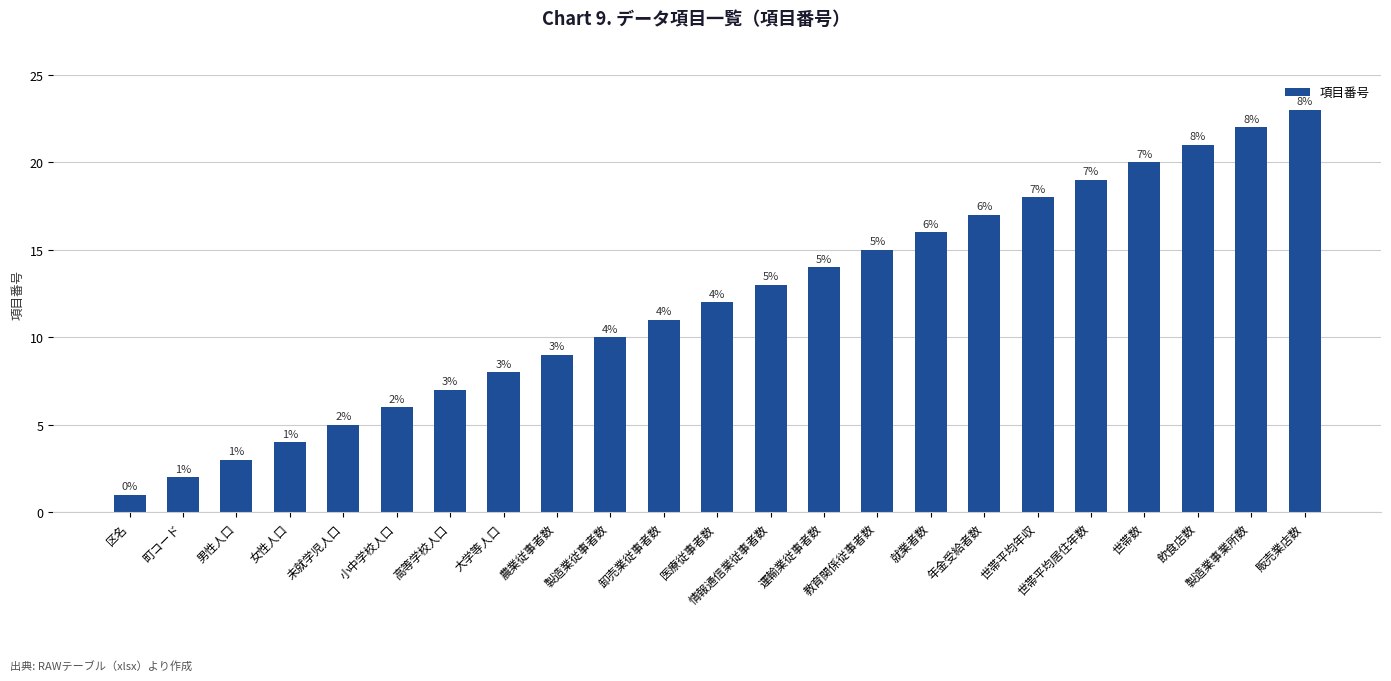

What is the difference between the maximum and minimum values?

22